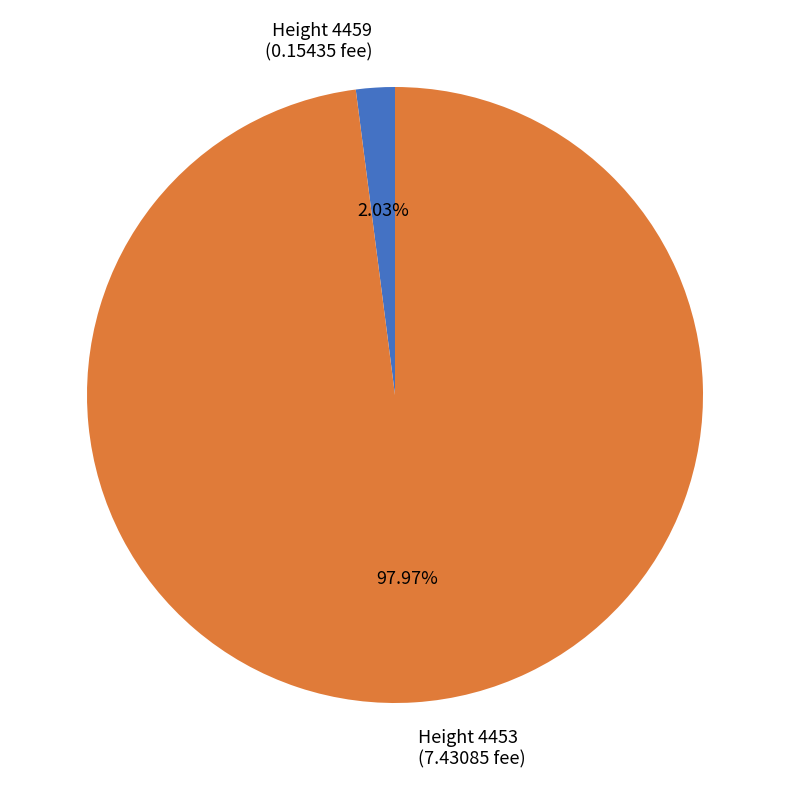

Is there a majority slice in this chart?

Yes